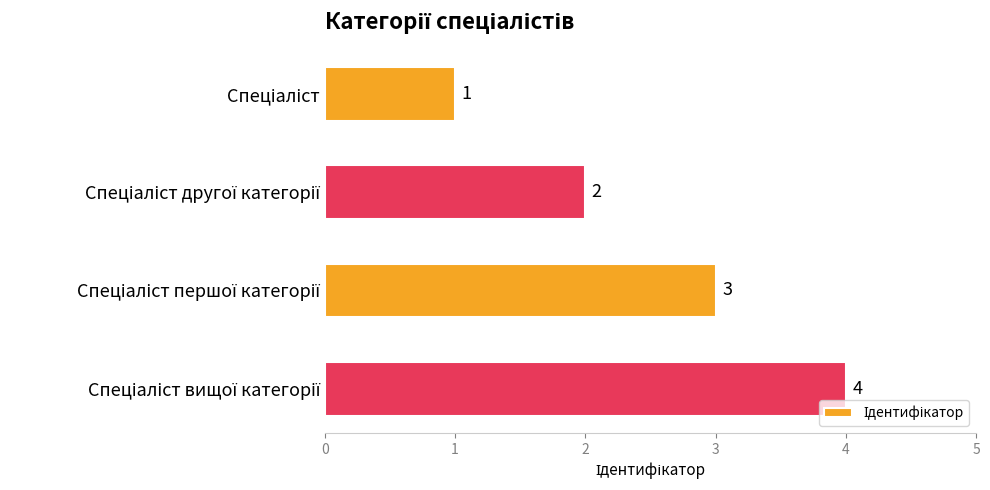

What is the greatest value displayed?

4